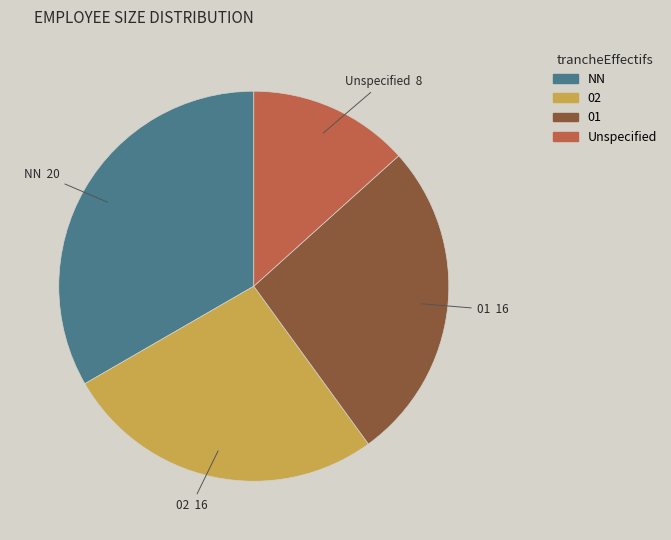

How many segments does this pie chart have?

4